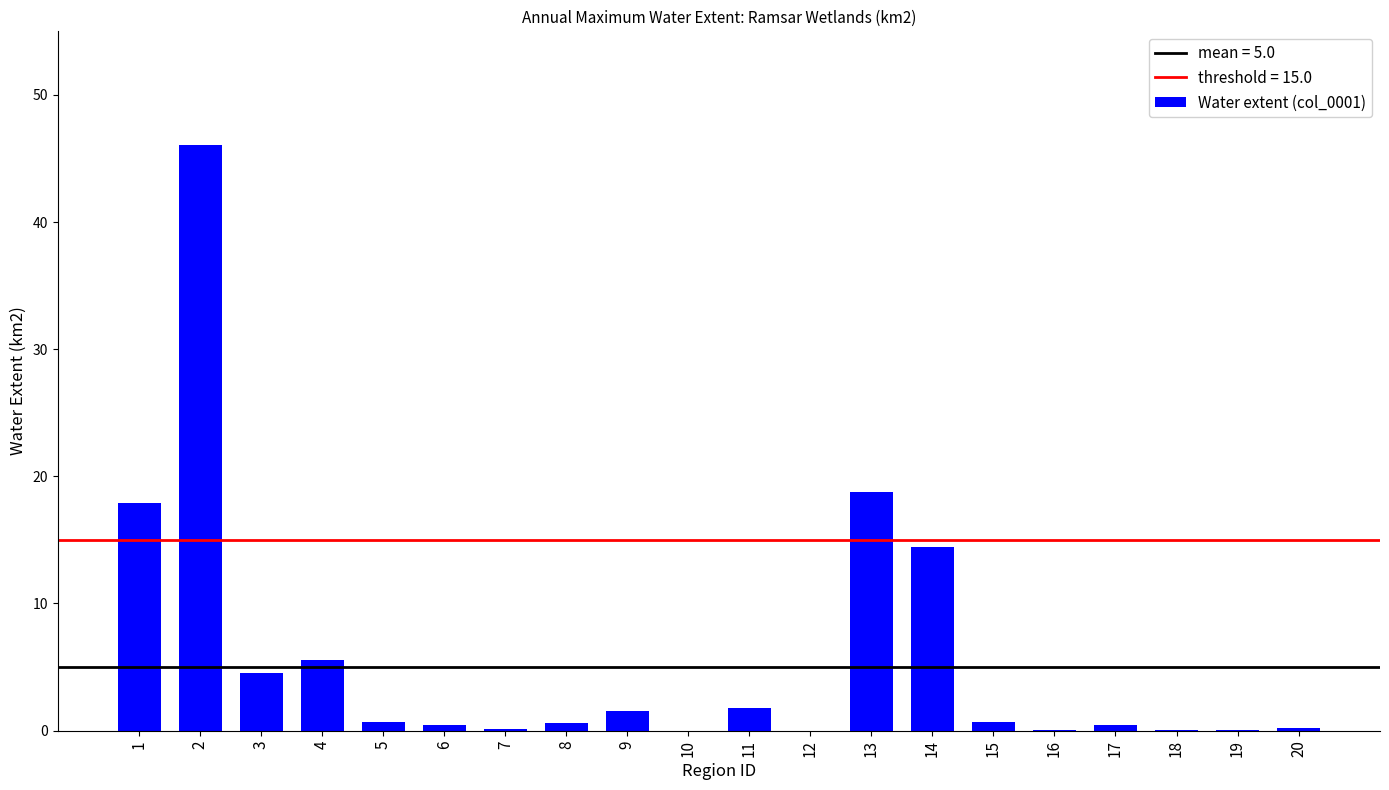

Read the value at 1.

17.9